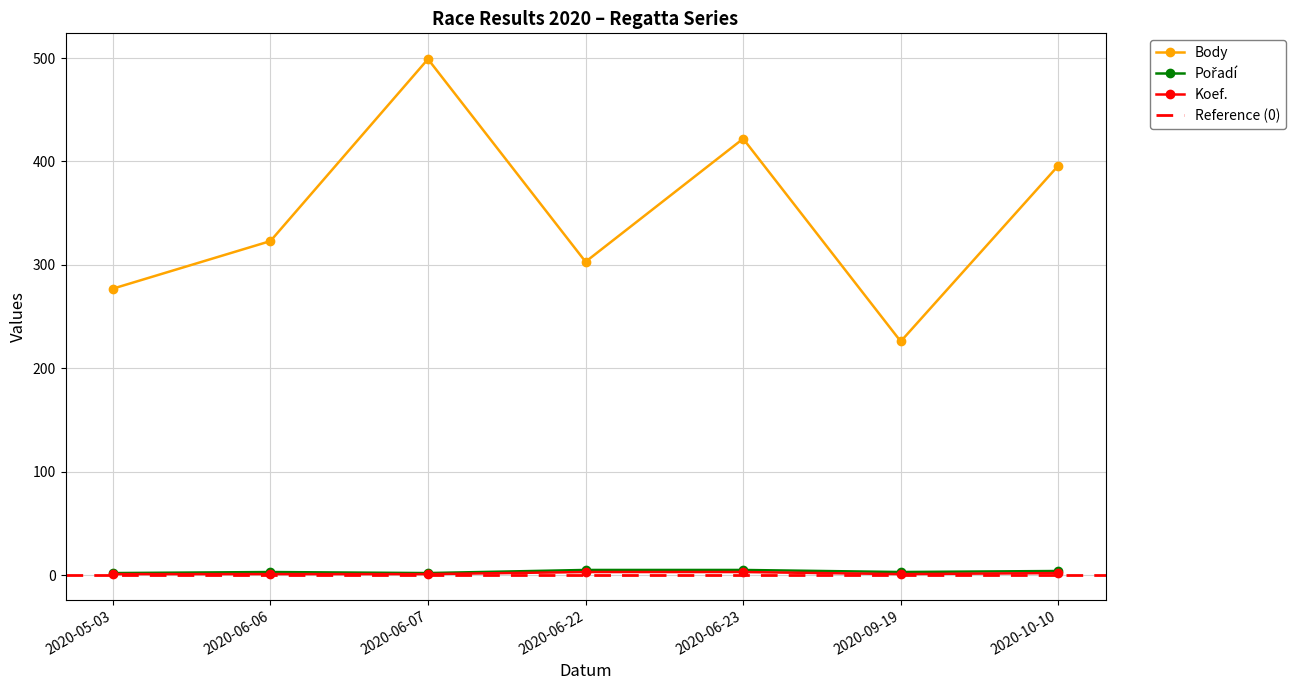

Is the value of Koef. at 2020-09-19 greater than the value of Pořadí at 2020-10-10?

No